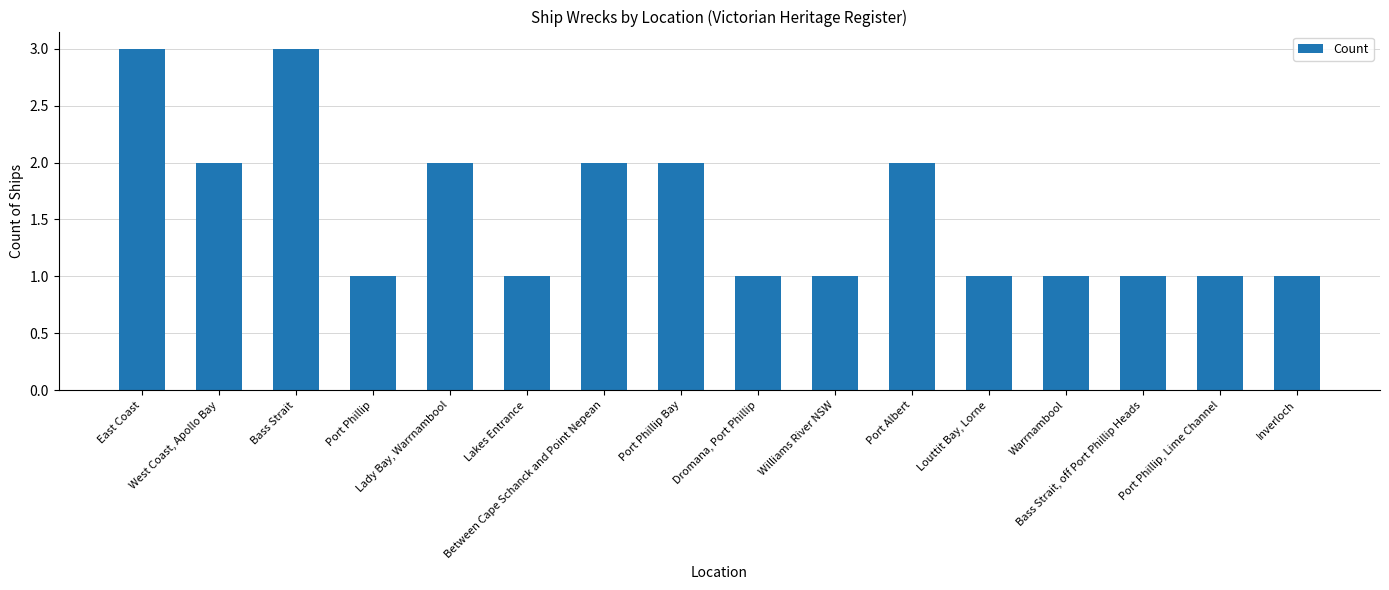

What is the label of the 3rd bar from the left?

Bass Strait